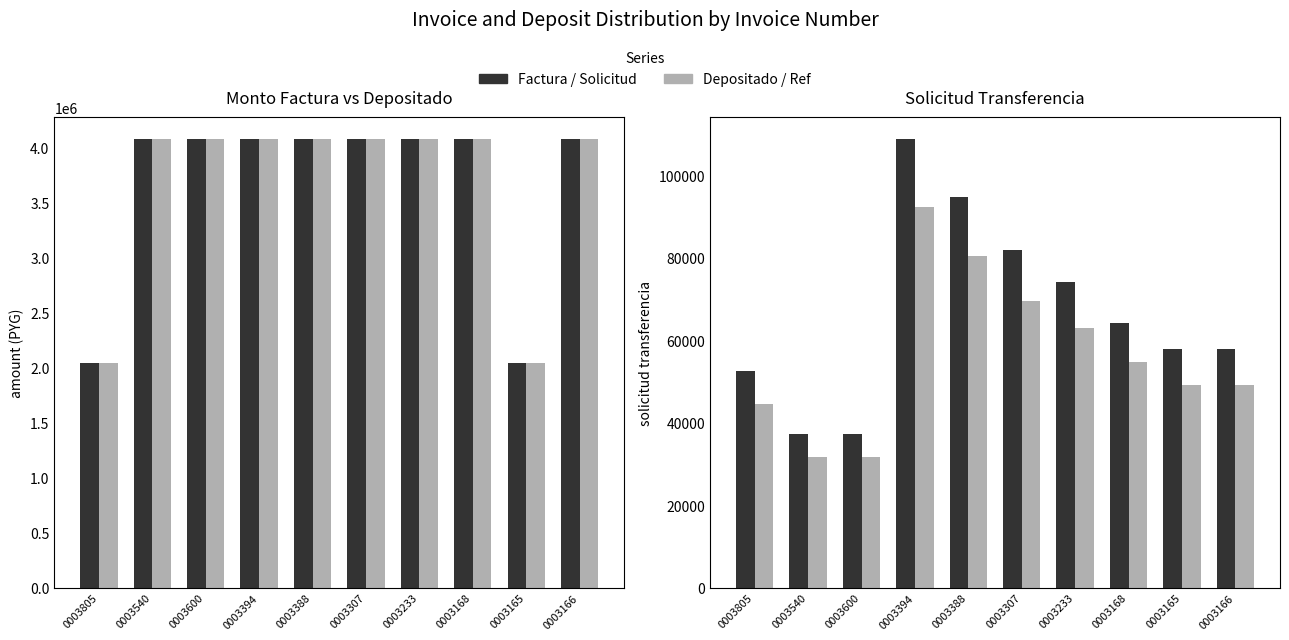

At which label does monto_depositado_proveedor reach its minimum?

0003805